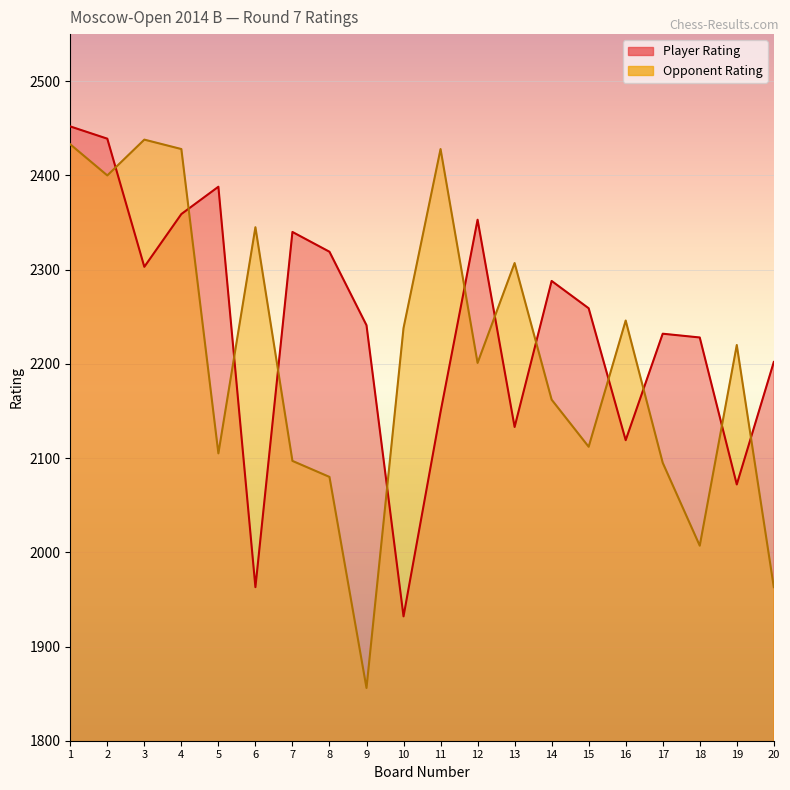

What is the difference between the maximum and minimum values in the Player Rating series?

520